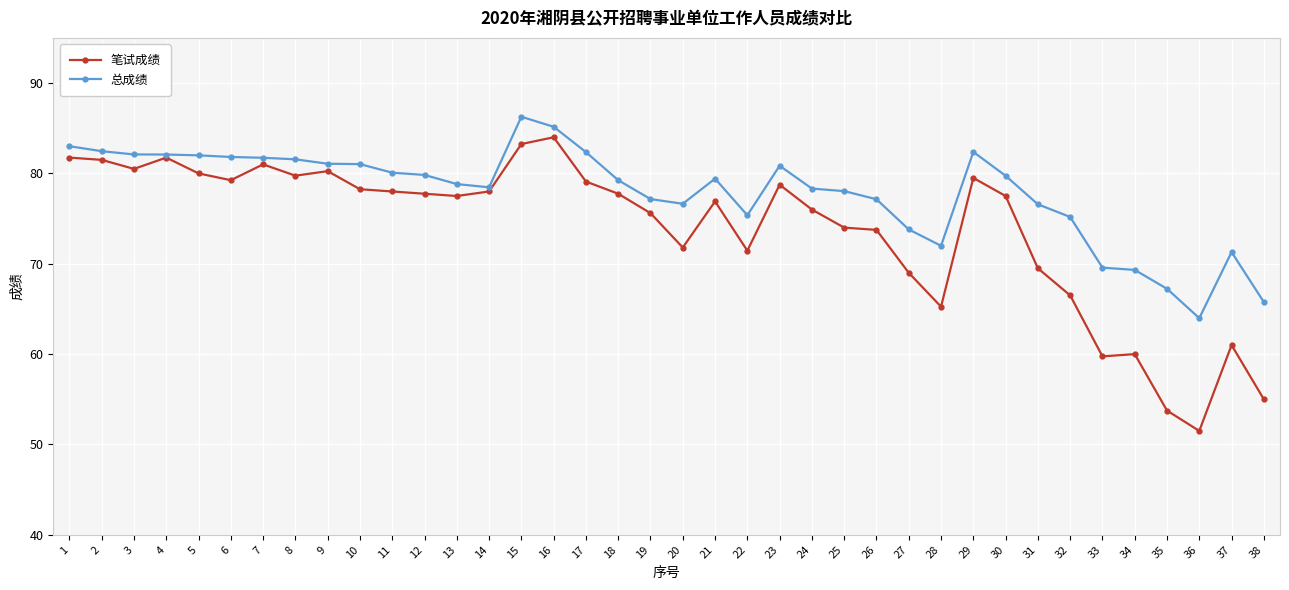

Rank the series by their maximum value, from lowest to highest.

笔试成绩, 总成绩